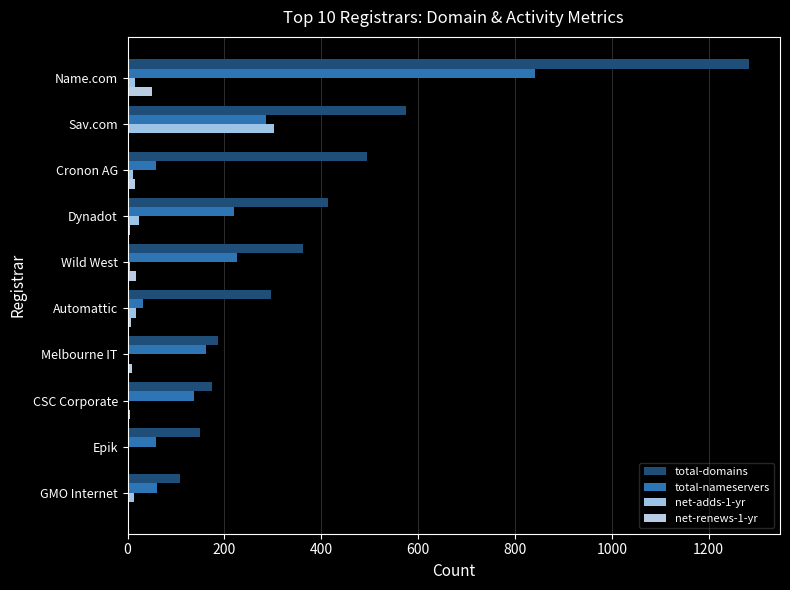

What are all the series names shown in the legend?

total-domains, total-nameservers, net-adds-1-yr, net-renews-1-yr